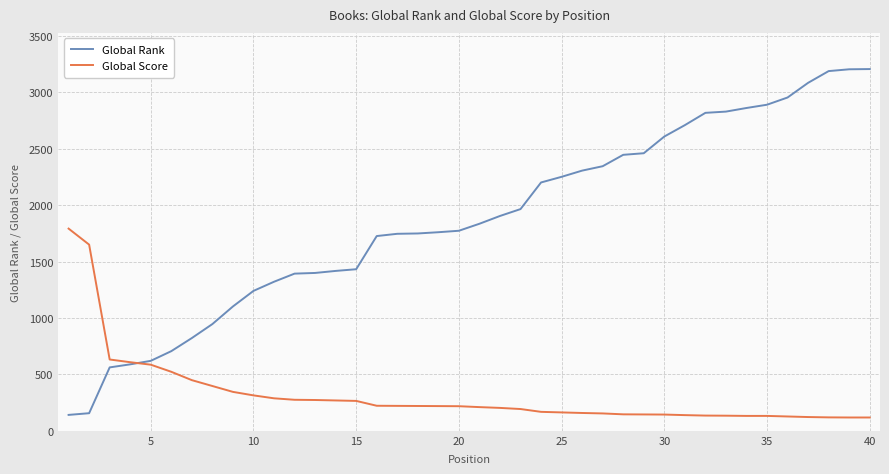

Which series has the widest spread of values?

Global Rank